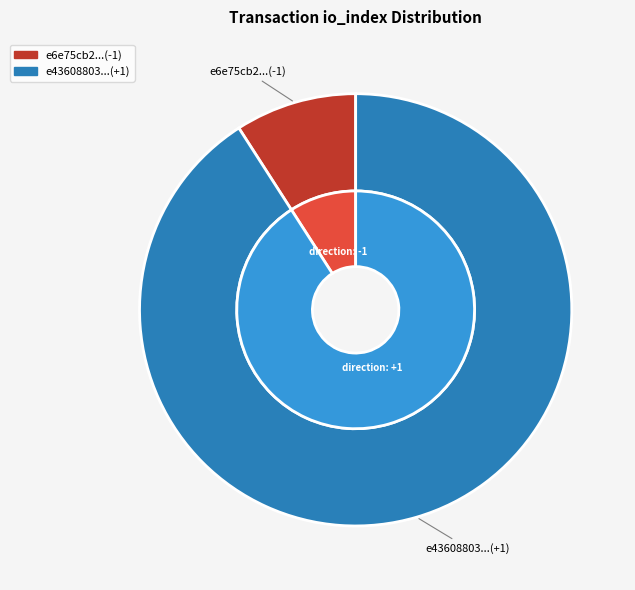

Is it true that io_index_10 is 99% of the pie?

False